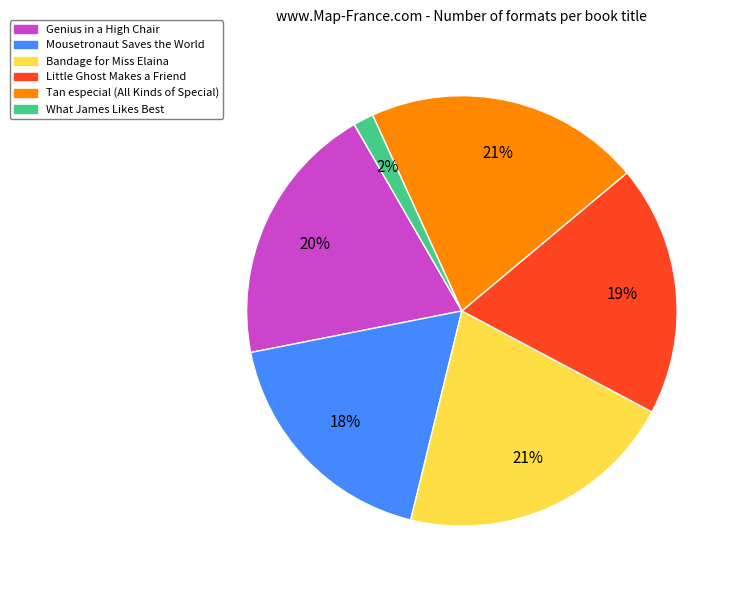

How many segments does this pie chart have?

6